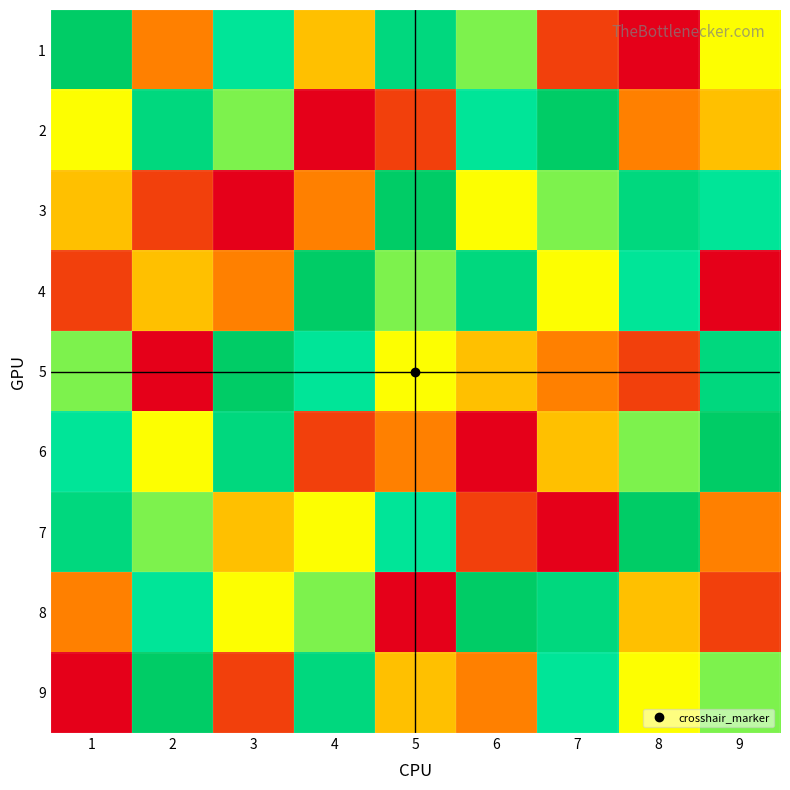

At how many categories does at least one series exceed 3?

9